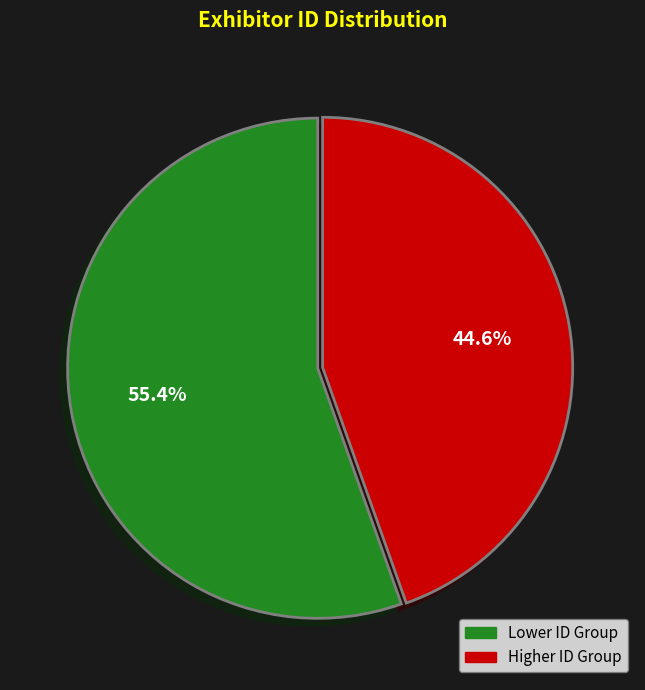

Do Lower ID Group and Higher ID Group together represent more than half of the pie?

Yes